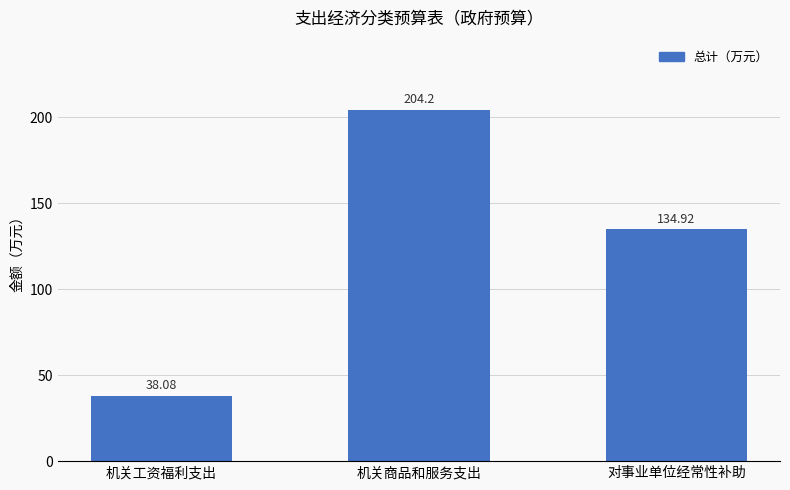

List the labels in order of value, smallest first.

机关工资福利支出, 对事业单位经常性补助, 机关商品和服务支出